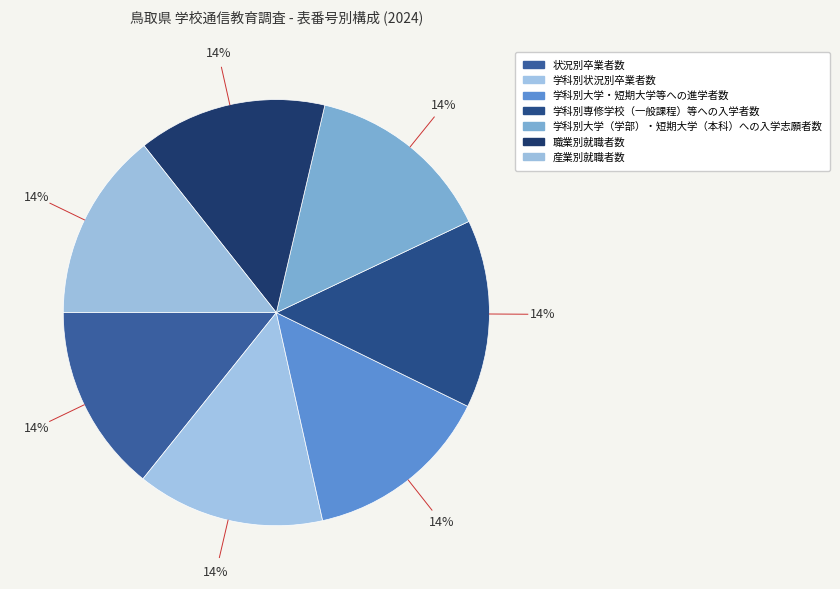

Rank the categories by value from lowest to highest.

状況別卒業者数, 学科別状況別卒業者数, 学科別大学・短期大学等への進学者数, 学科別専修学校（一般課程）等への入学者数, 学科別大学（学部）・短期大学（本科）への入学志願者数, 職業別就職者数, 産業別就職者数